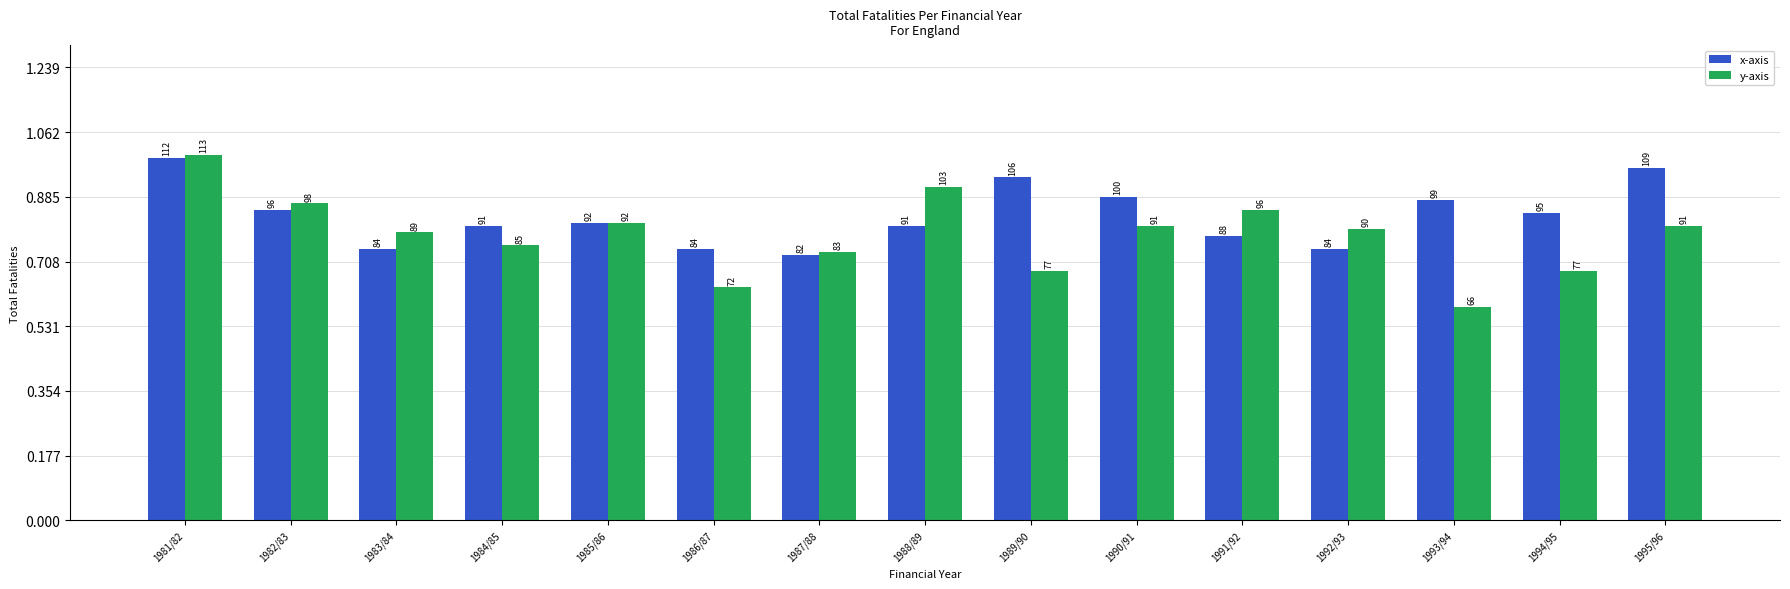

Are the bars horizontal?

No